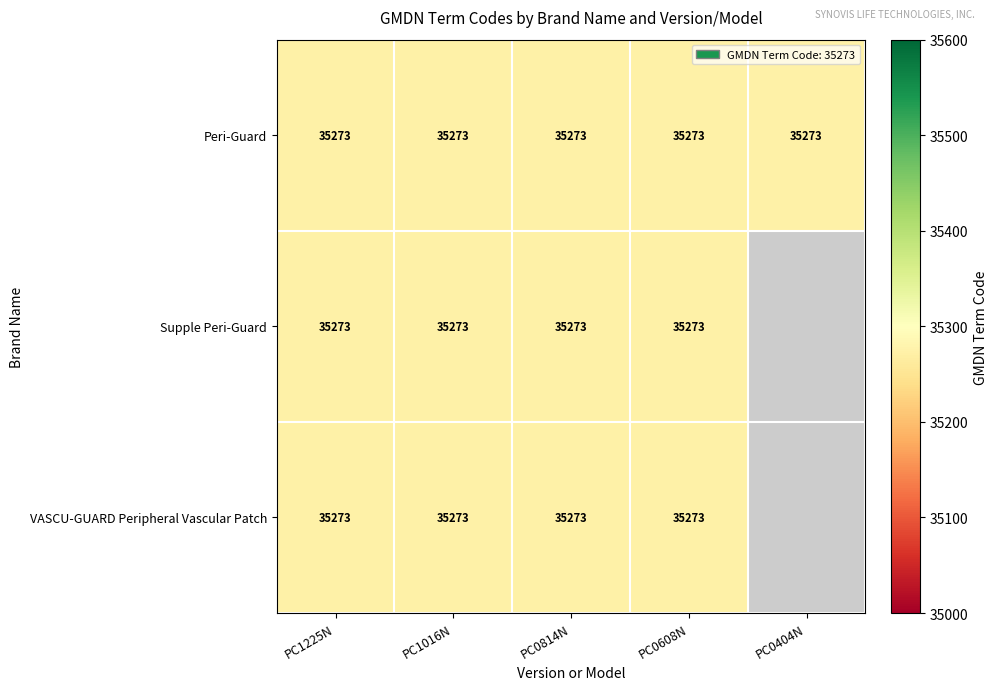

What is the sum of all Supple Peri-Guard values?

141092